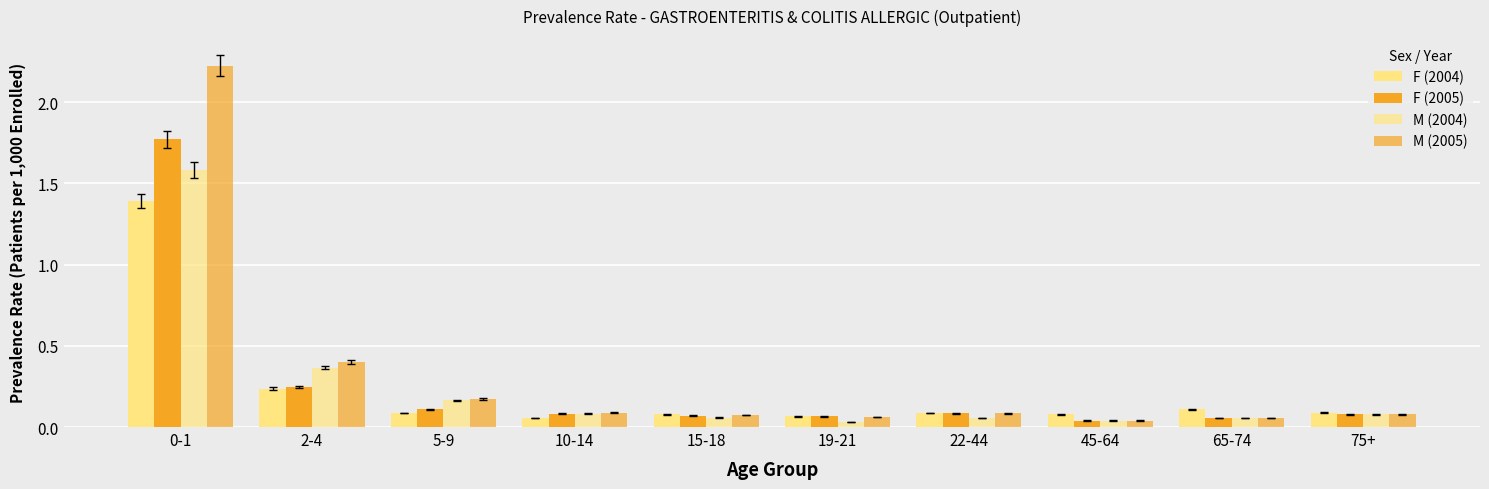

How many series are shown in this chart?

4